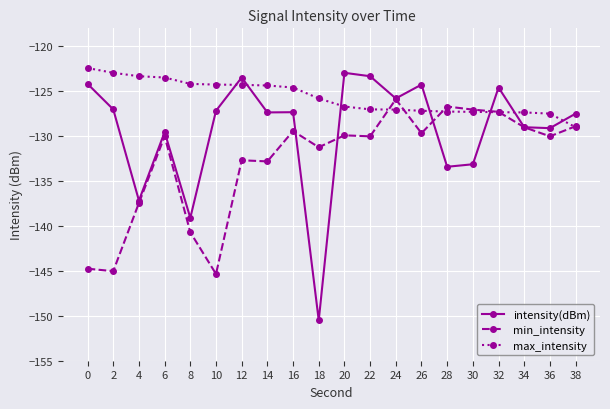

Which series has the largest total across all categories?

max_intensity